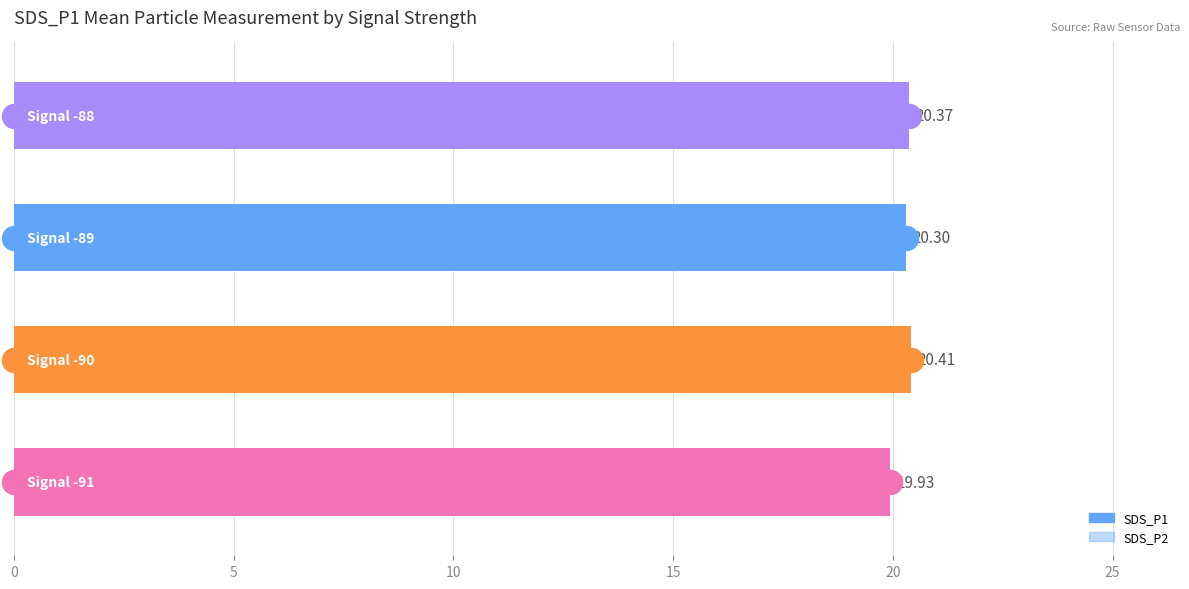

Which series has the largest total across all categories?

SDS_P1